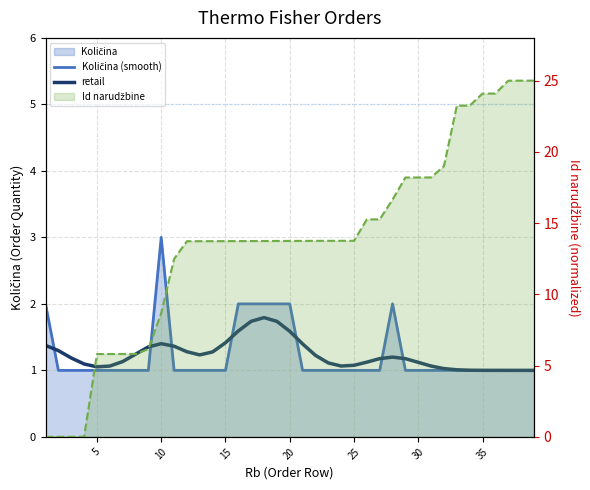

At which label does Količina line reach its minimum?

5